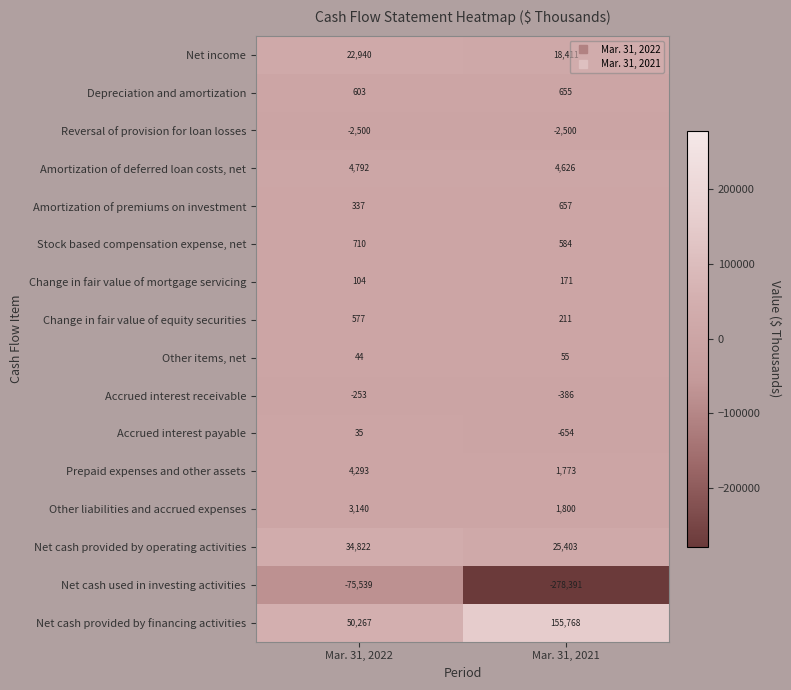

What is the minimum value shown in the chart?

-278391